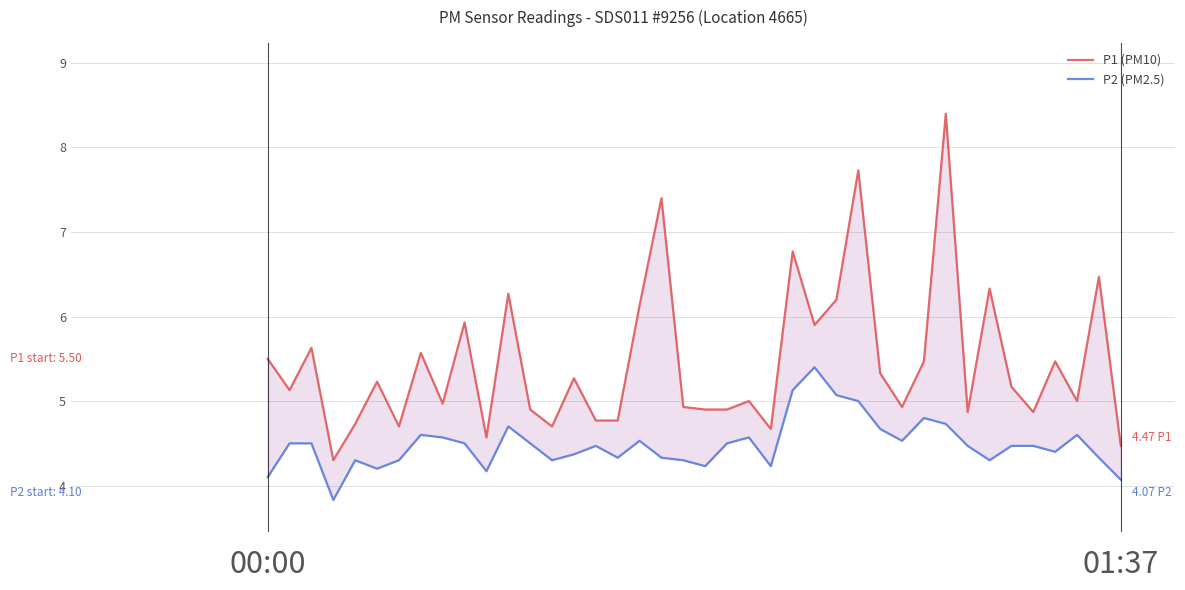

True or false: P1 (PM10) and P2 (PM2.5) cross at least once.

False